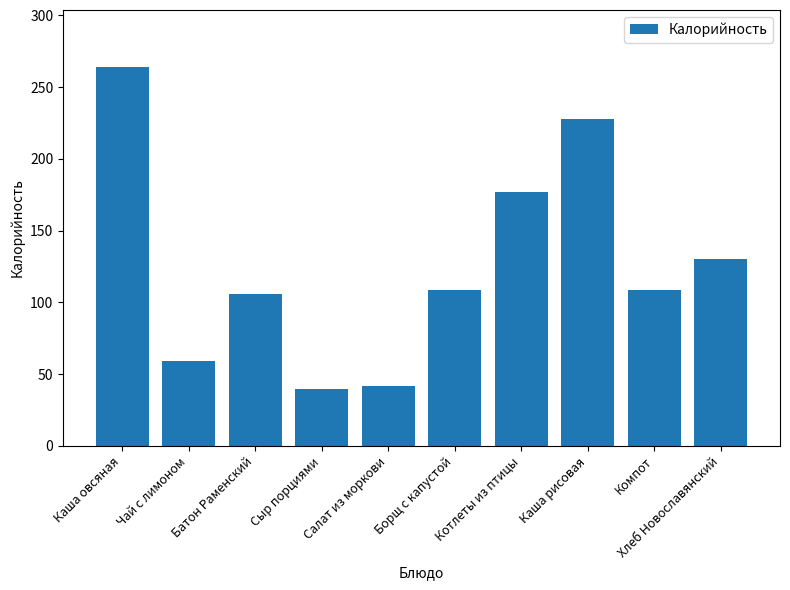

Is it true that the value at Сыр порциями is 61.7?

False